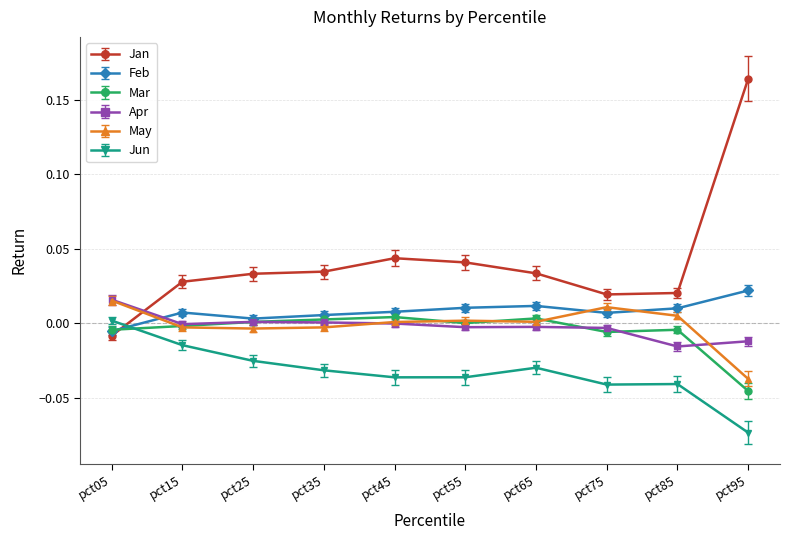

How many lines are shown in the chart?

6